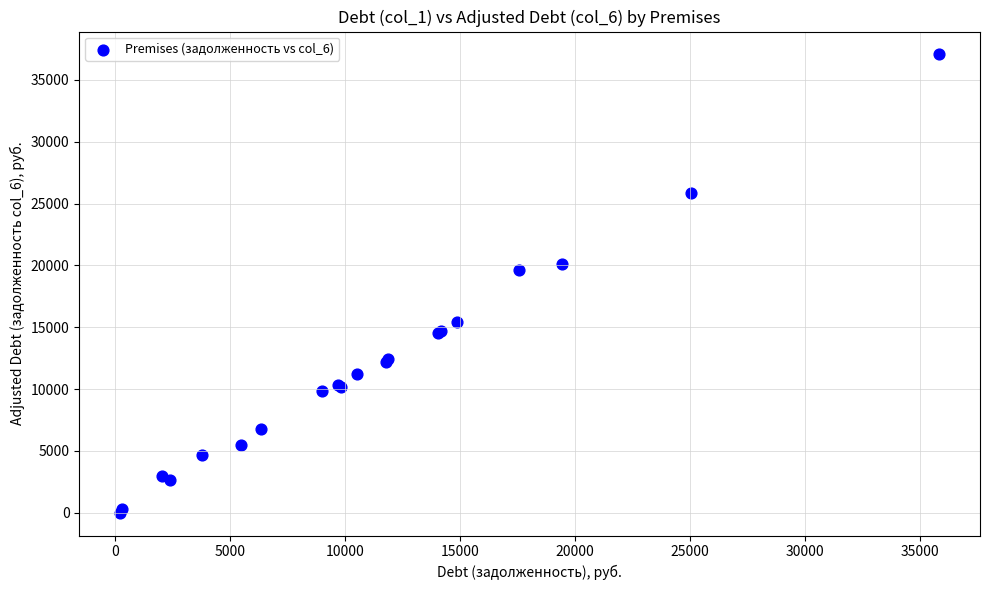

What Y value in the scatter plot is closest to 18532?

19624.0